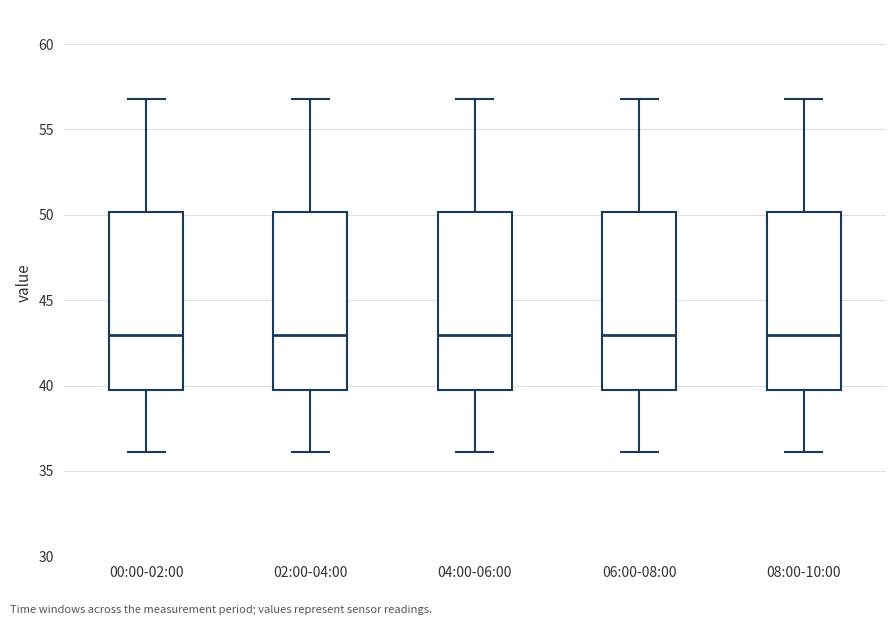

Where does the median line of the box for 06:00-08:00 sit on the y-axis? The values are not printed on the chart, so give them approximately, as read against the axis.

43